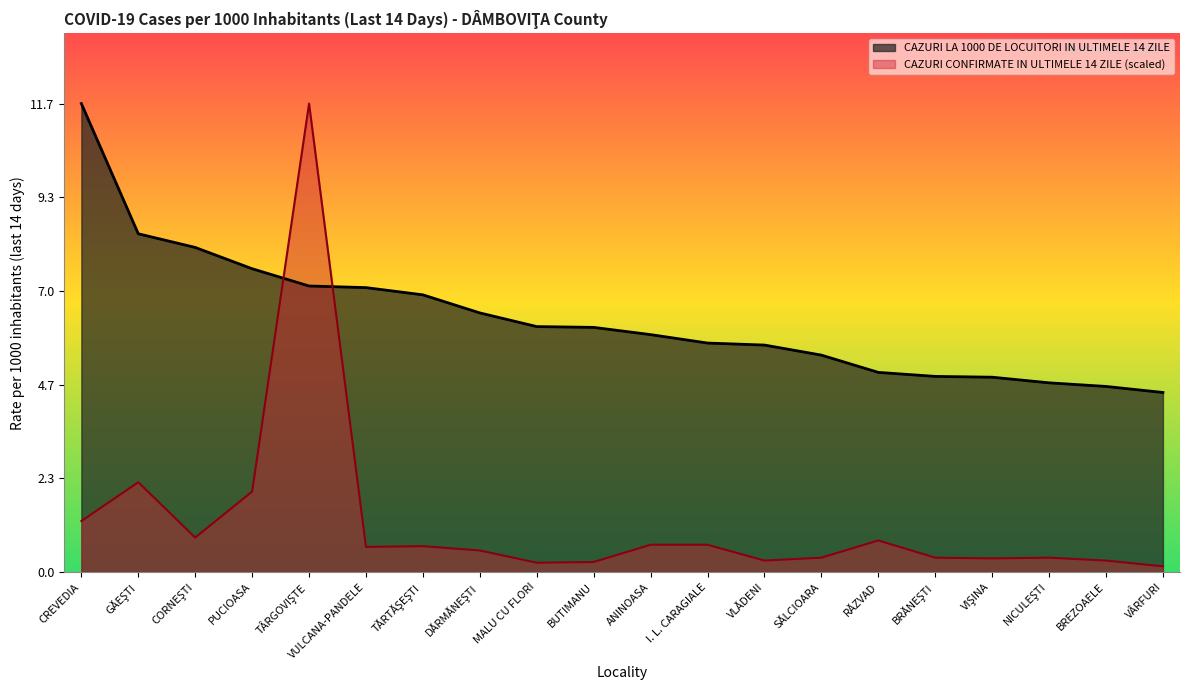

What position from the left is TĂRTĂŞEŞTI?

7